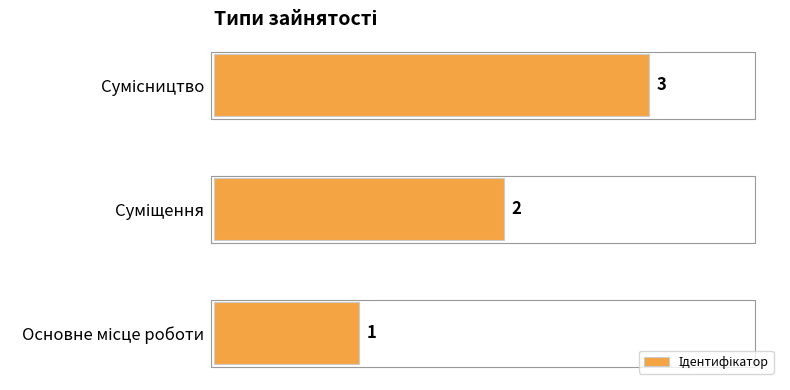

Count the values in the range 1 to 3.

3